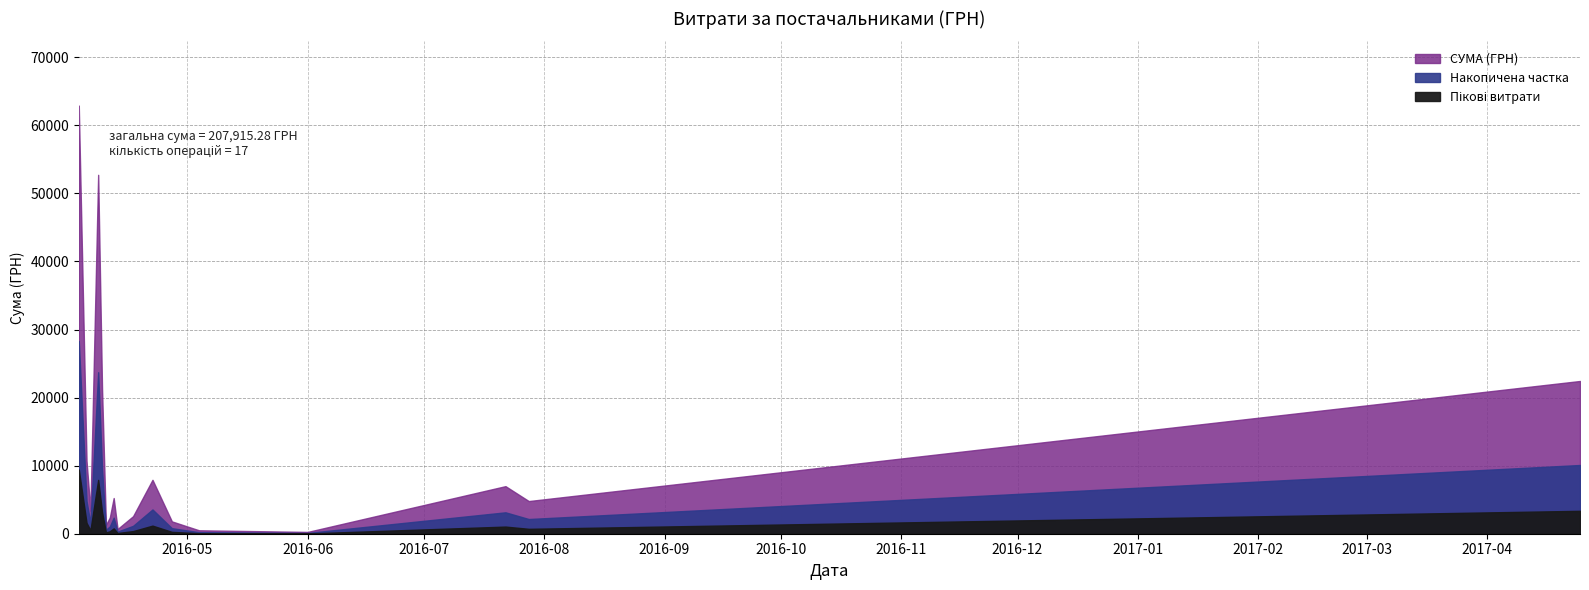

The value at 08.04.2016 is 2119.1. True or false?

False